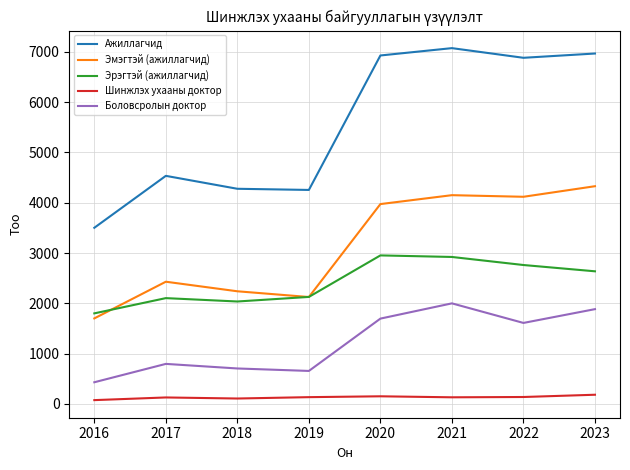

True or false: Эмэгтэй (ажиллагчид) has a value of 1727 at 2023.

False